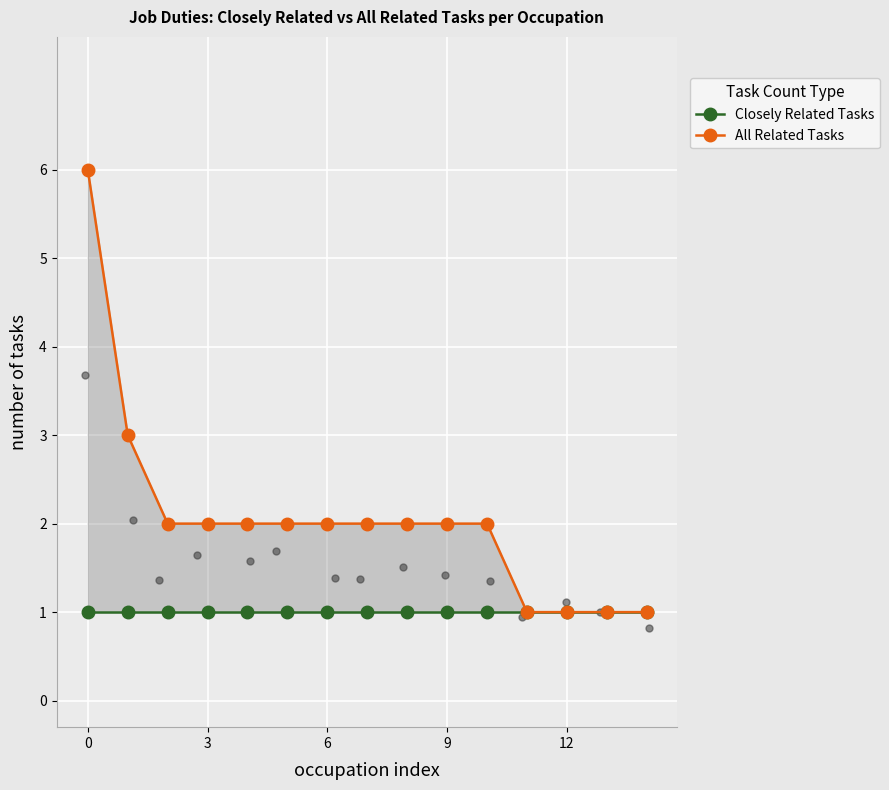

What is the maximum value for Closely Related Tasks?

1